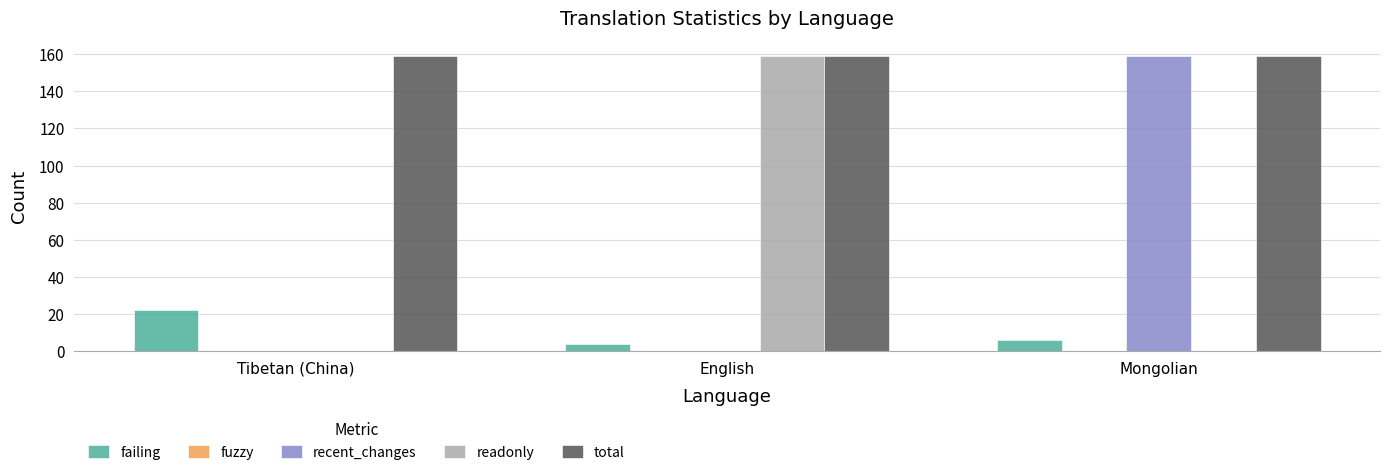

Is the value of readonly at Tibetan (China) greater than the value of total at Tibetan (China)?

No